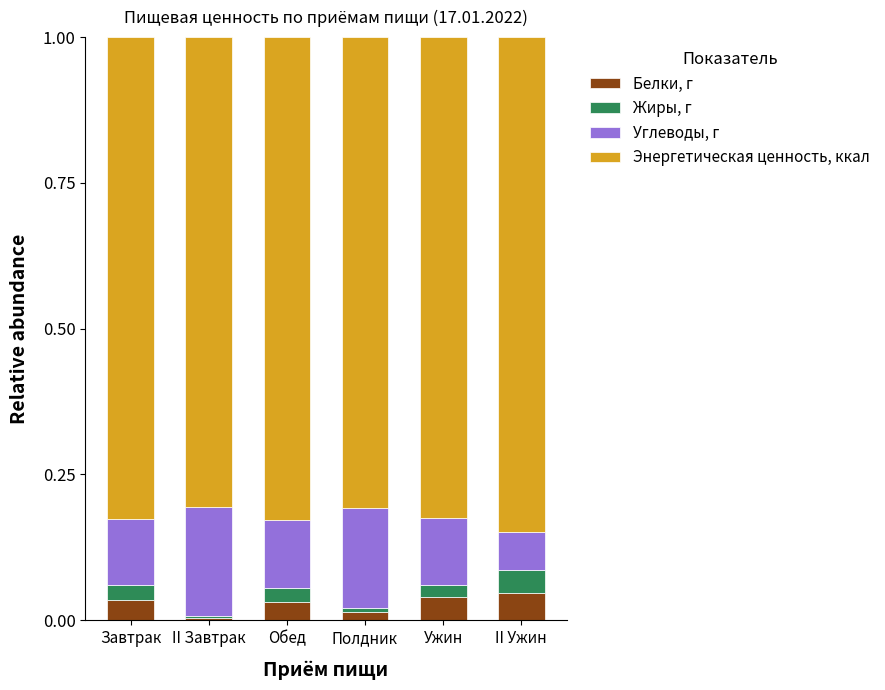

The value of Белки, г at Полдник is 0.0. True or false?

True